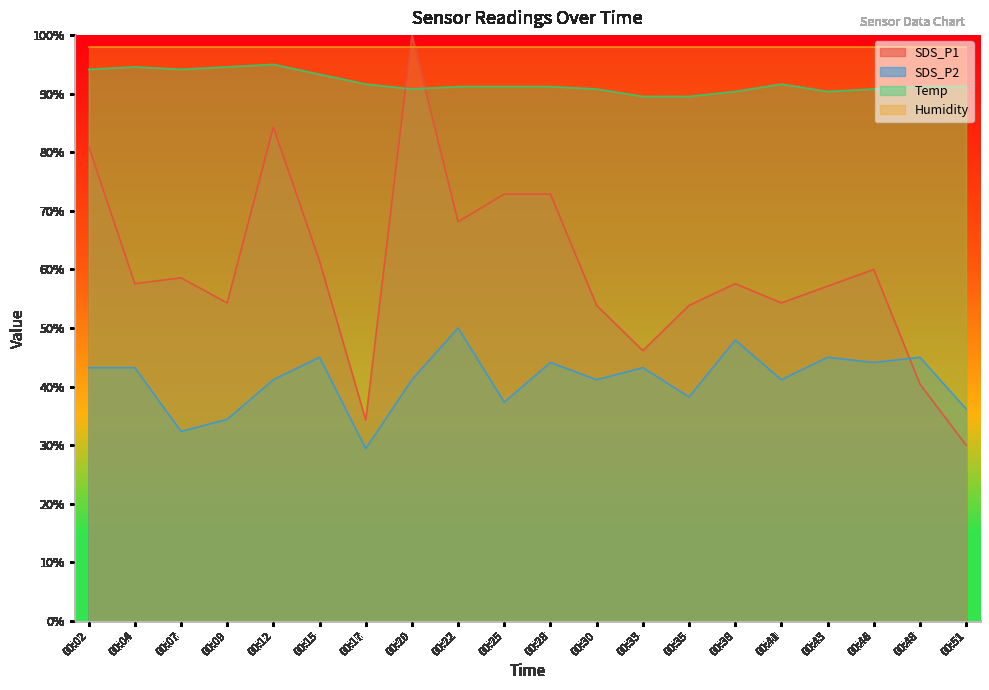

True or false: SDS_P2 has more than 2 points higher than both neighbors.

True